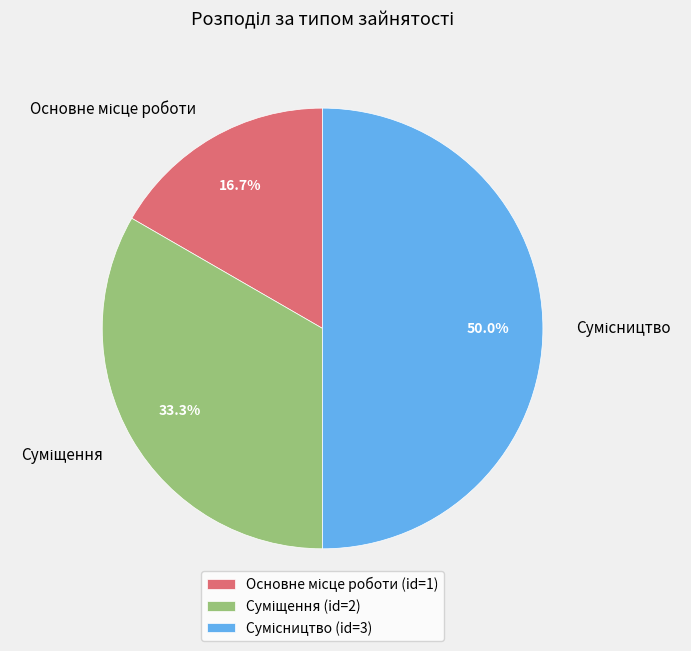

What is the largest slice in the pie chart?

Сумісництво